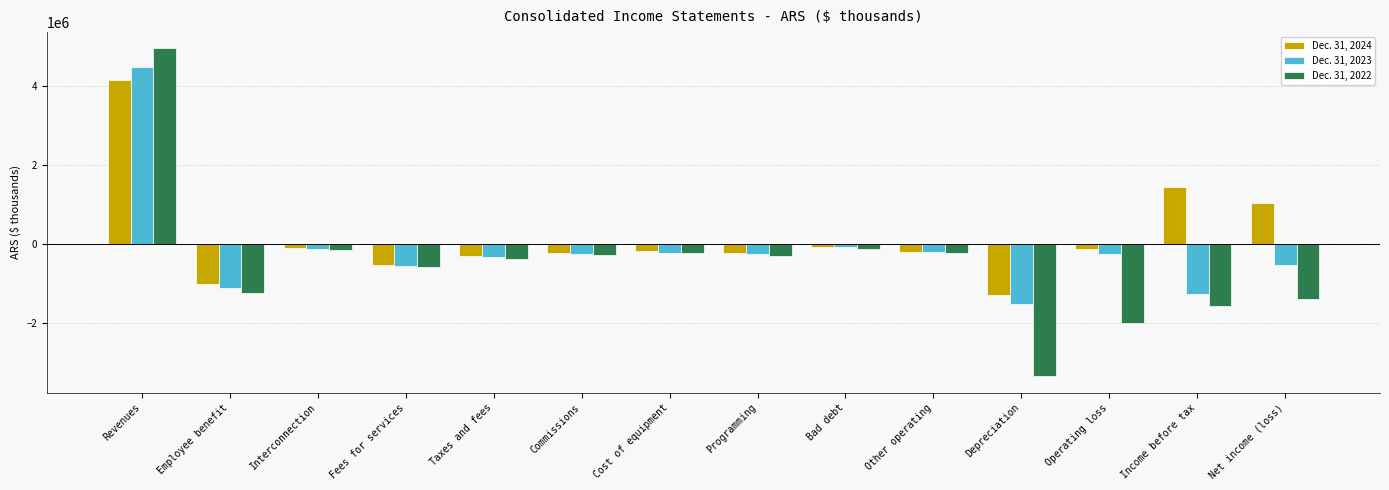

Which series has the largest range (max minus min)?

Dec. 31, 2022